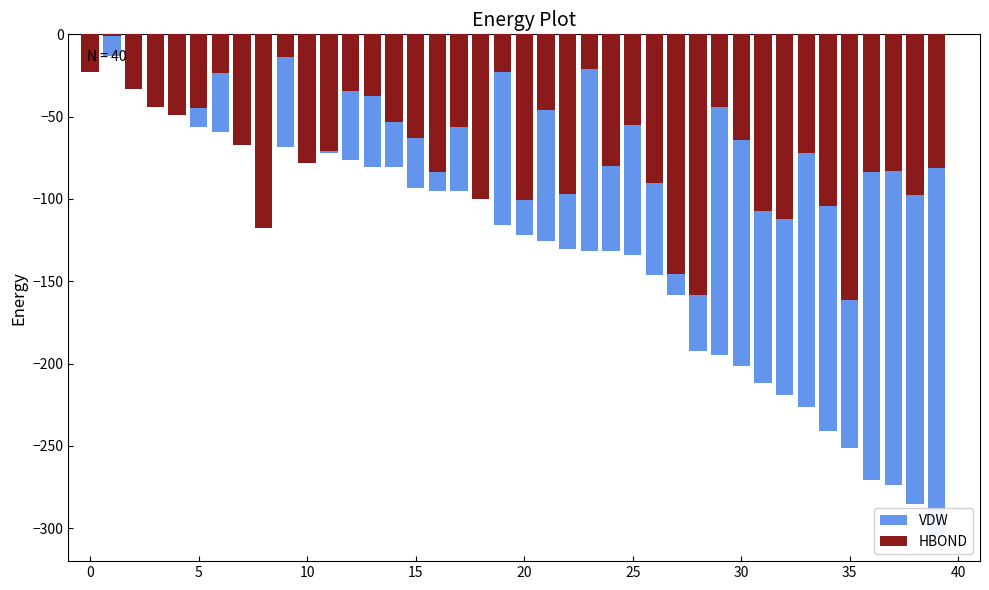

How many bars are there in total?

80